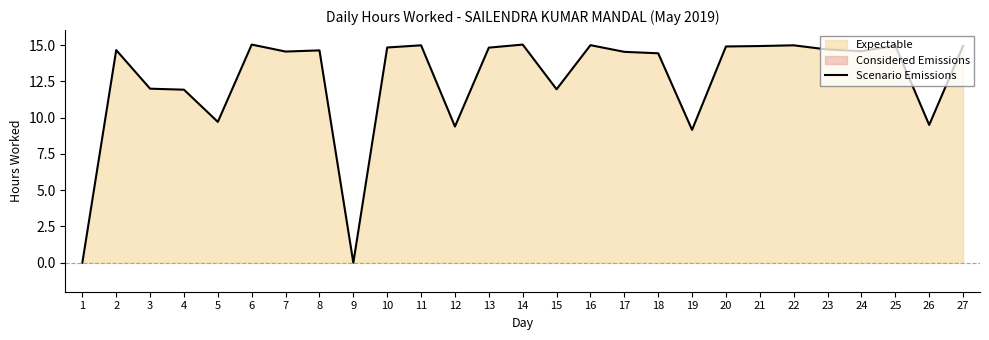

What is the change in value from 13 to 21?

+0.1